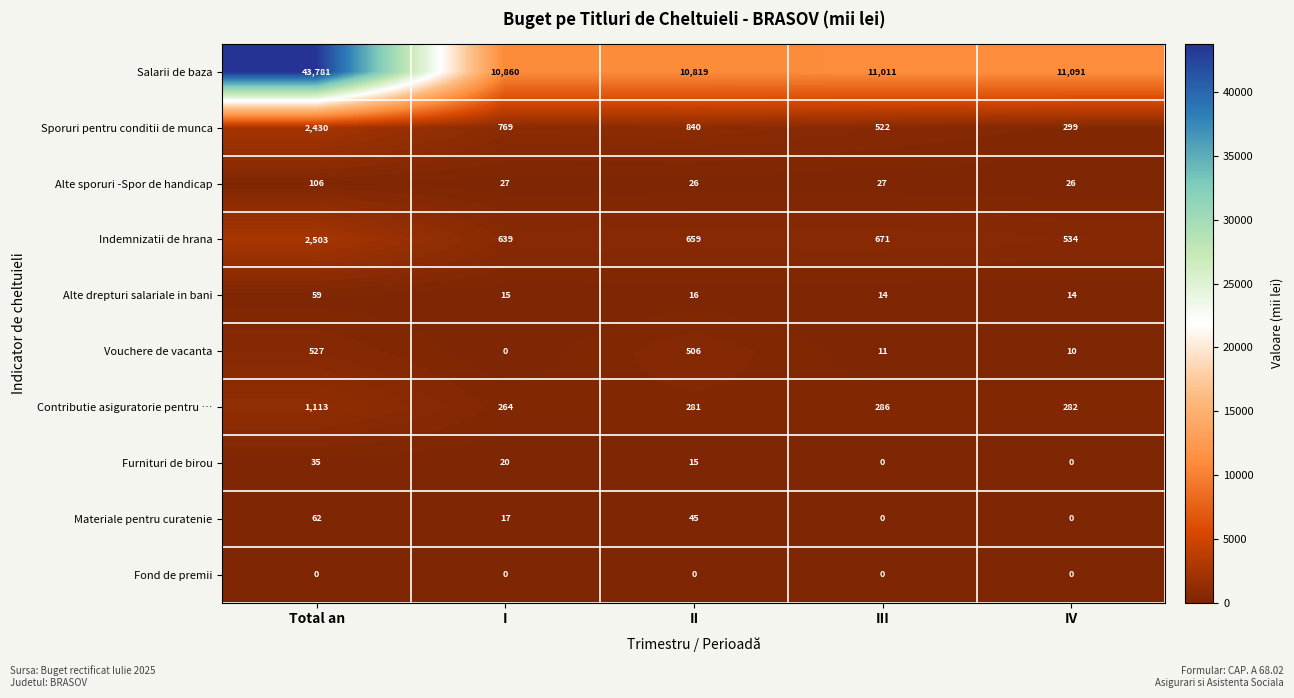

Which series changed the most between I and IV?

Sporuri pentru conditii de munca